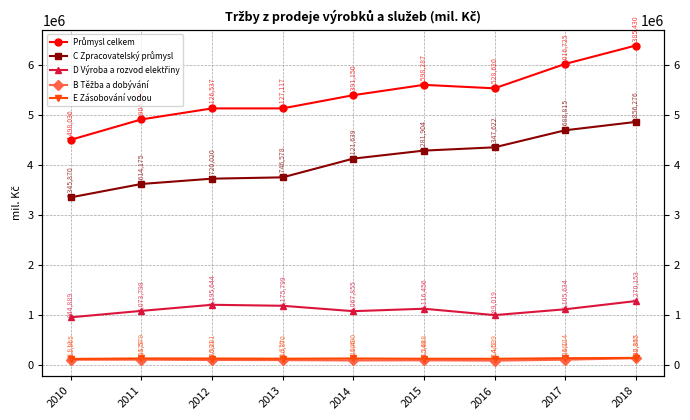

At which category does E Zásobování vodou reach its first local peak?

2011